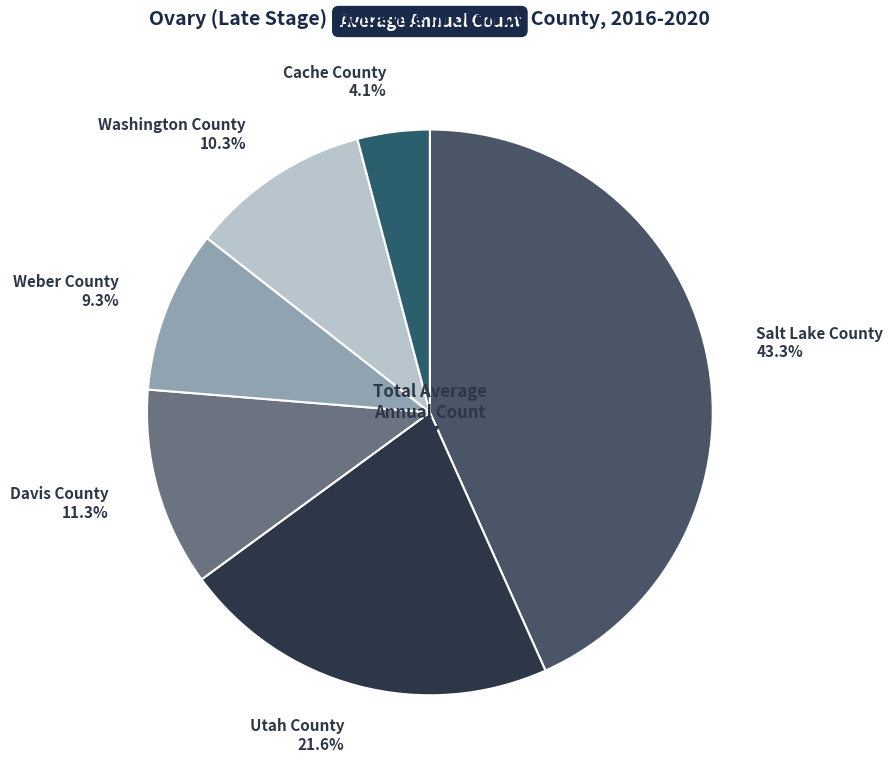

Between Salt Lake County and Davis County, which is larger?

Salt Lake County